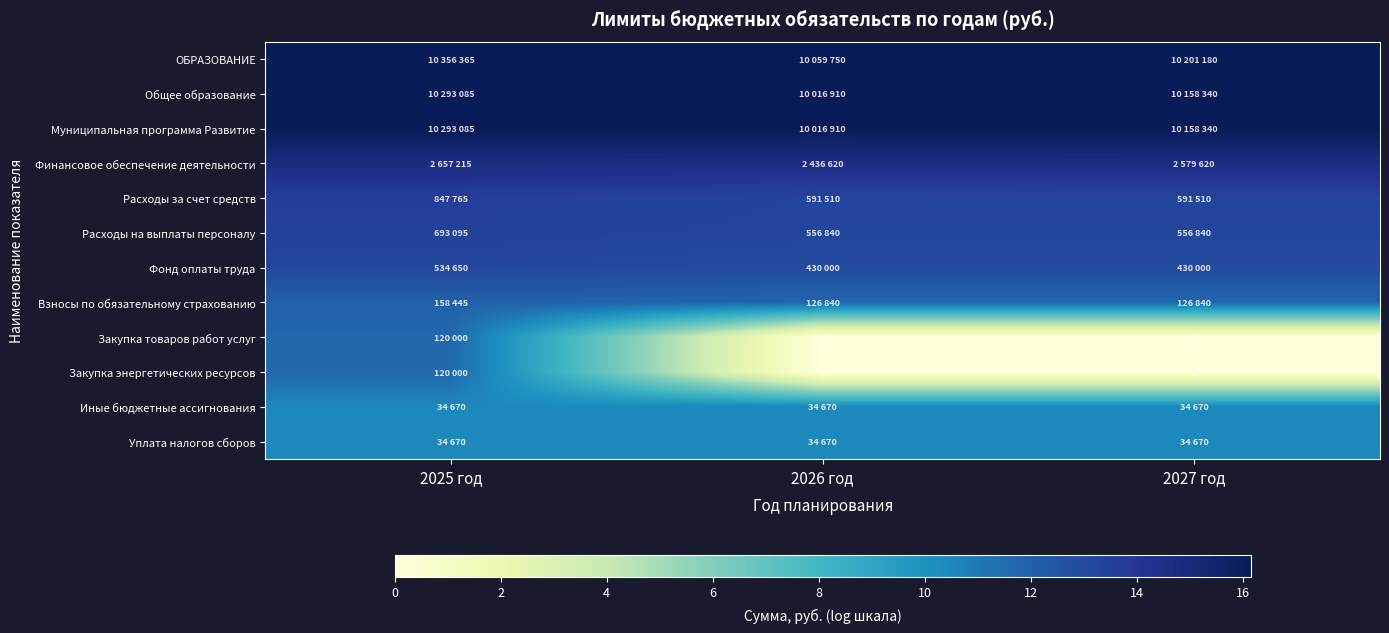

How many distinct data groups are displayed?

12